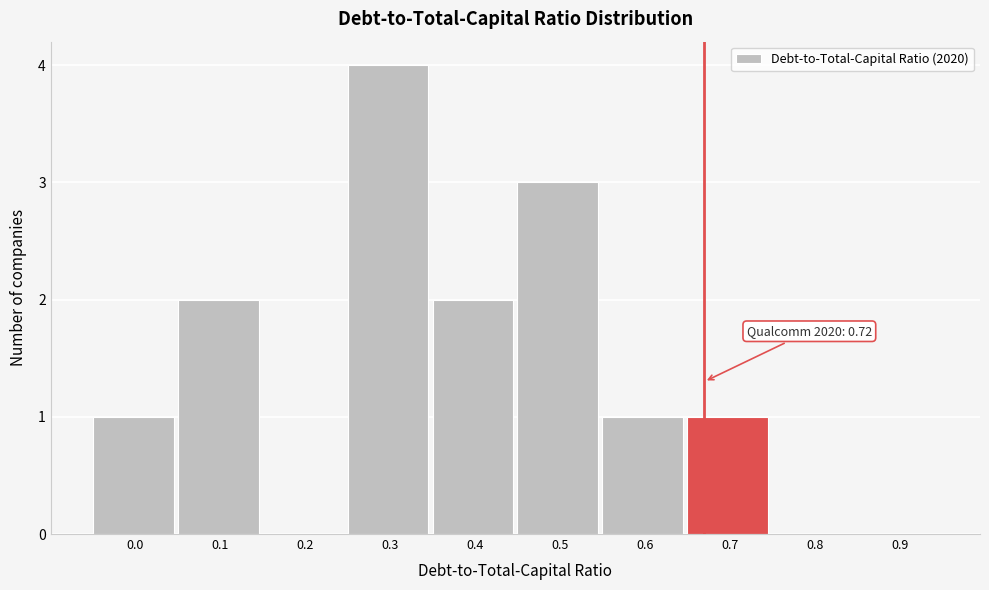

Reading left to right, list all the values displayed in this chart.

0.0=1	0.1=2	0.2=0	0.3=4	0.4=2	0.5=3	0.6=1	0.7=1	0.8=0	0.9=0